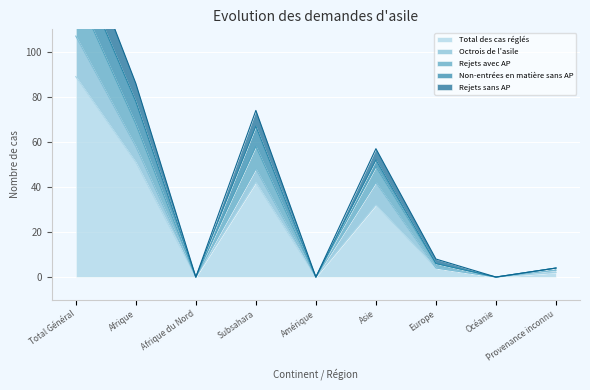

True or false: Total des cas réglés has a value of 0 at Afrique du Nord.

True